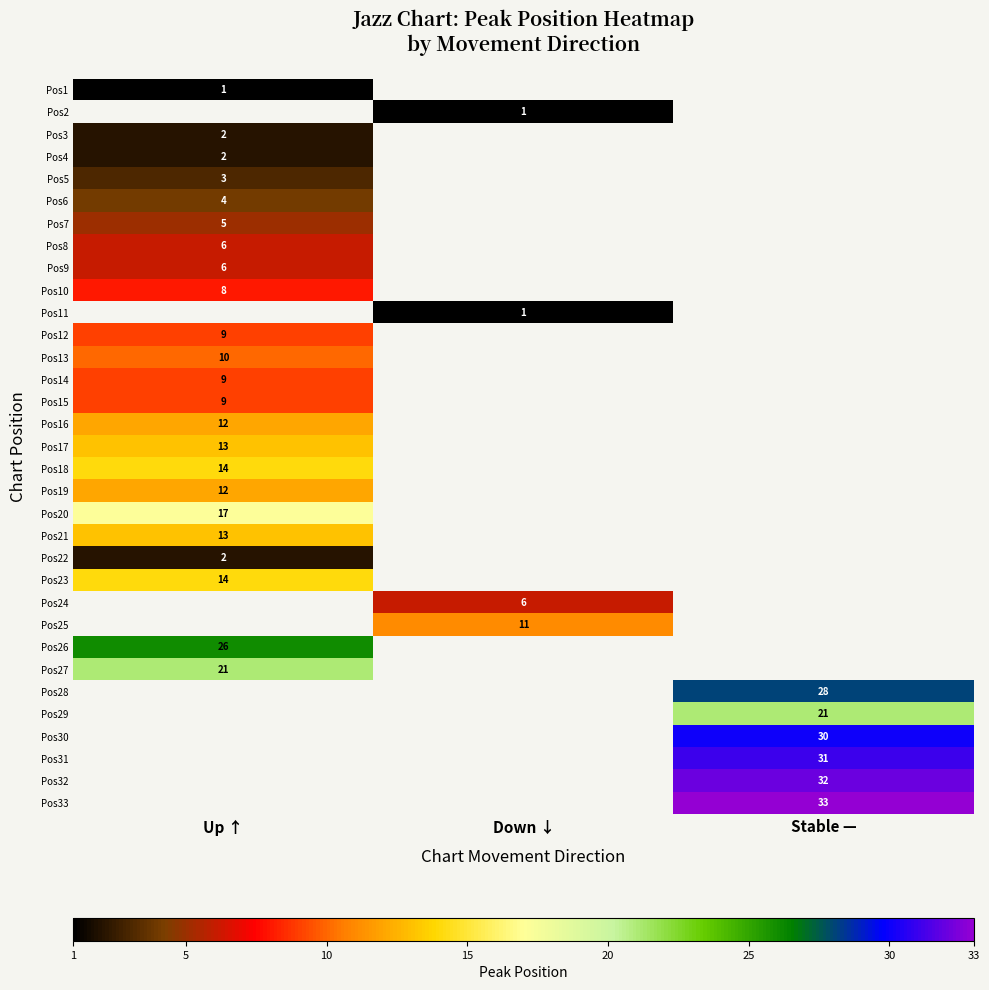

True or false: Pos30 has a value of 30 at Stable —.

True